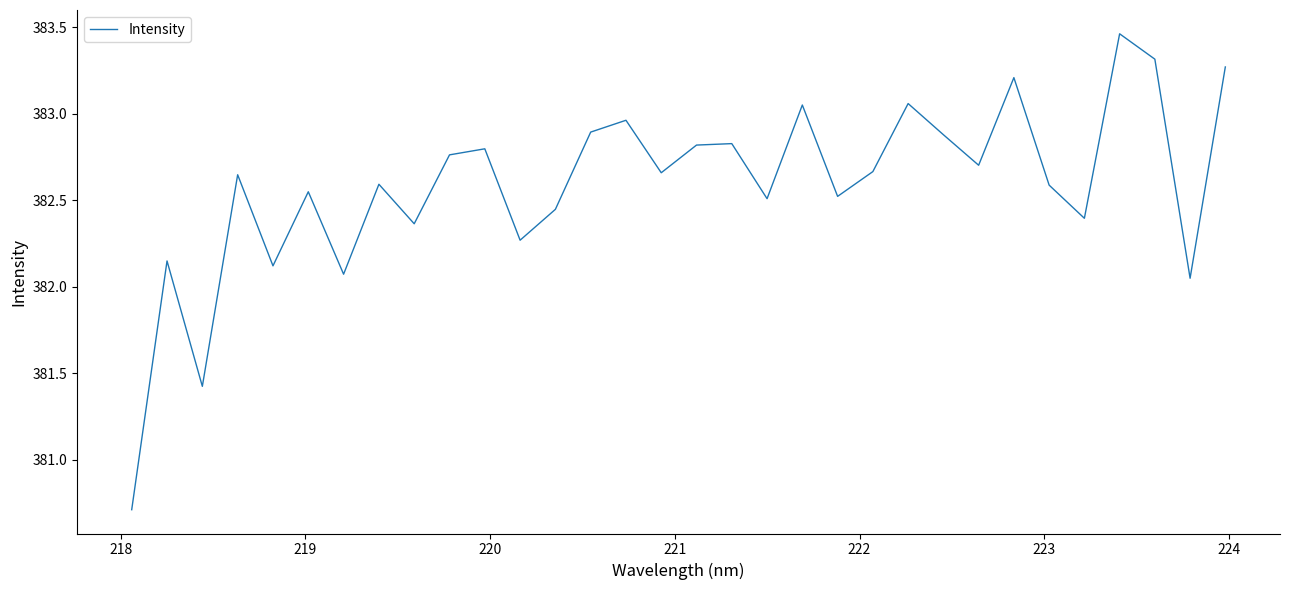

What is the difference between the maximum and minimum values?

2.8